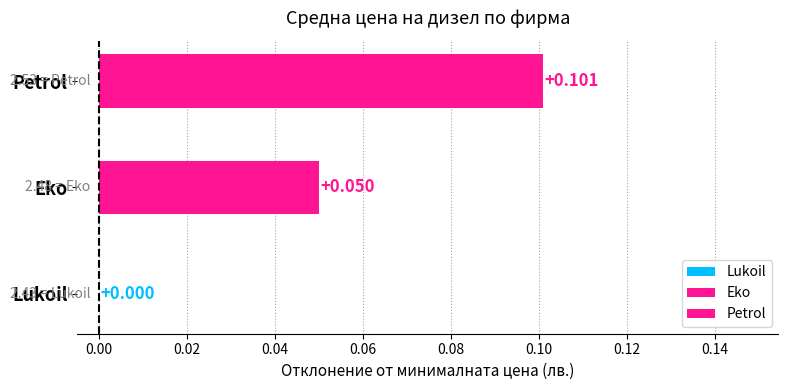

True or false: the data shows 0.1 at Petrol.

False